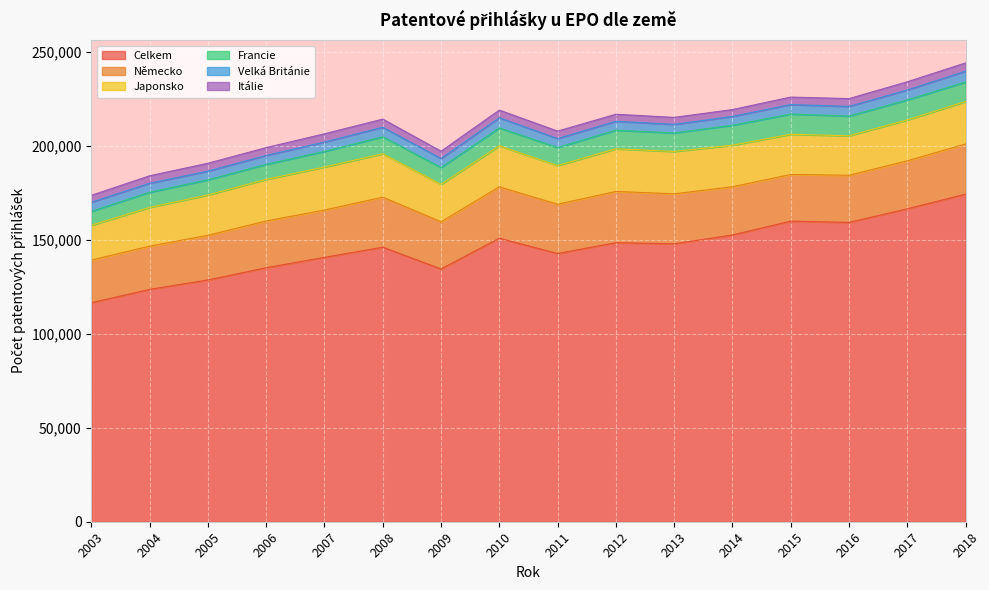

Does the chart display data point markers on the line(s)?

No